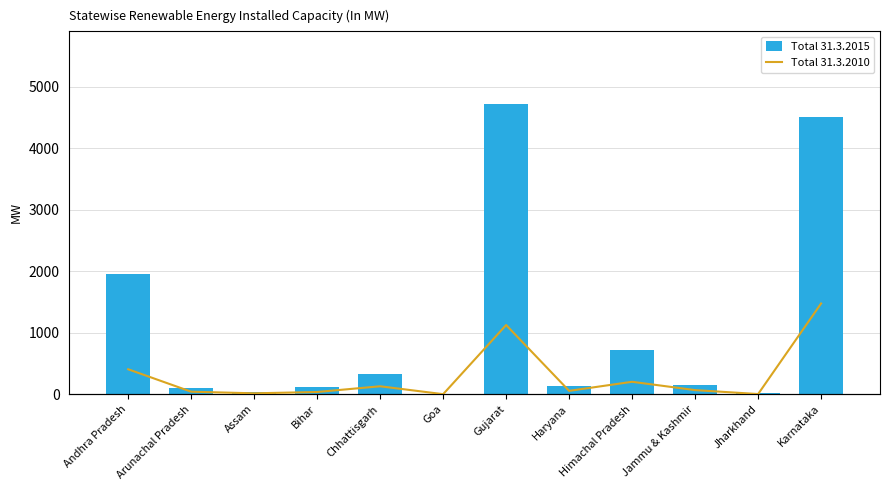

Read the Total 31.3.2015 value at Haryana.

136.6